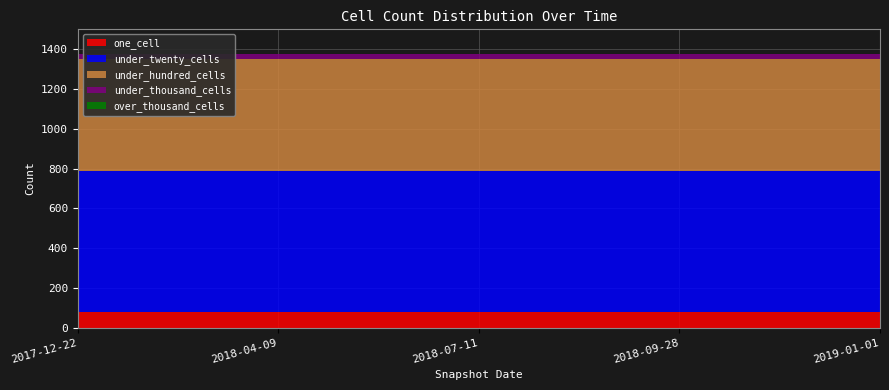

Reading right to left, list all the values displayed in this chart.

one_cell: 2019-01-01=80	2018-09-28=80	2018-07-11=80	2018-04-09=80	2017-12-22=80
under_twenty_cells: 2019-01-01=706	2018-09-28=706	2018-07-11=706	2018-04-09=706	2017-12-22=706
under_hundred_cells: 2019-01-01=563	2018-09-28=563	2018-07-11=563	2018-04-09=563	2017-12-22=563
under_thousand_cells: 2019-01-01=29	2018-09-28=29	2018-07-11=29	2018-04-09=29	2017-12-22=29
over_thousand_cells: 2019-01-01=0	2018-09-28=0	2018-07-11=0	2018-04-09=0	2017-12-22=0